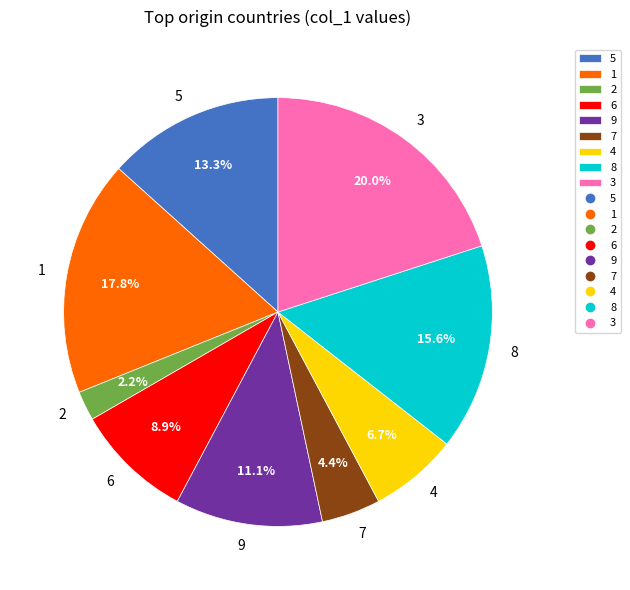

Is it true that 5 is 13% of the pie?

True